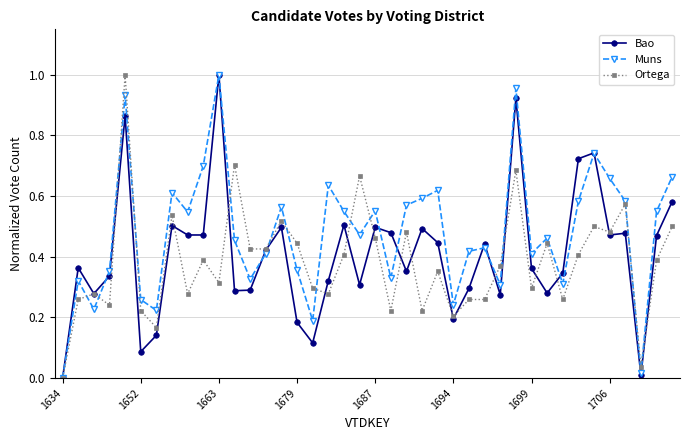

Which series has the largest total across all categories?

Muns